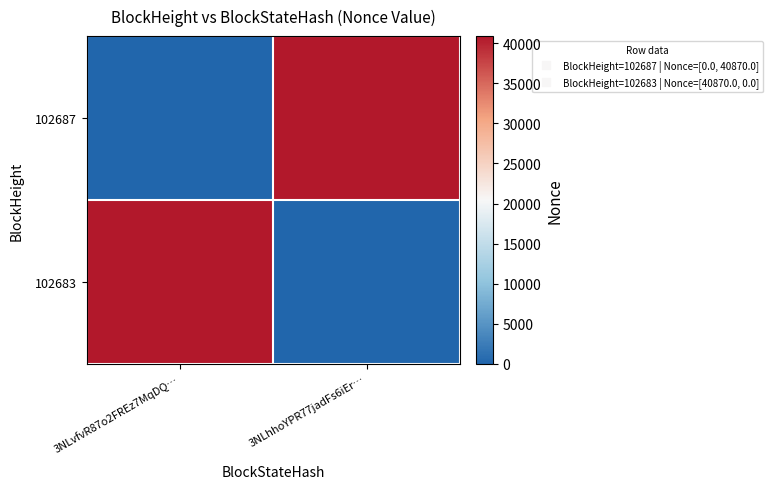

Which series has the largest total across all categories?

102687